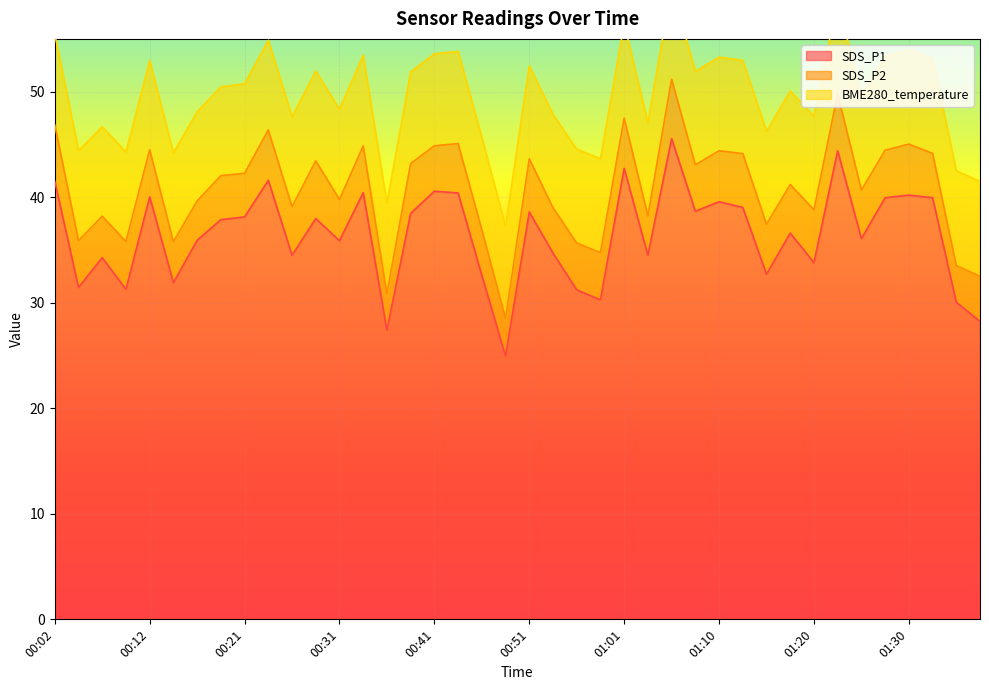

What is the sum of all BME280_temperature values?

349.0